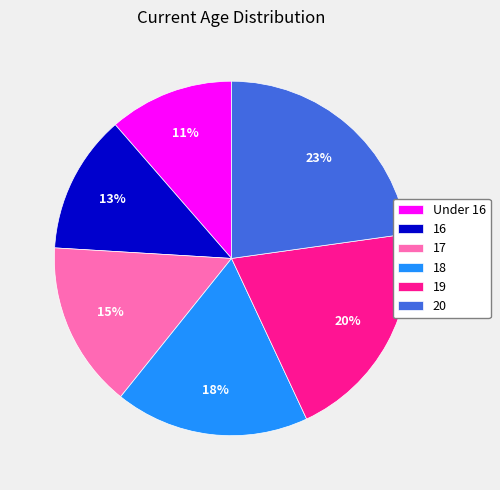

The 16 slice represents 23% of the pie. True or false?

False